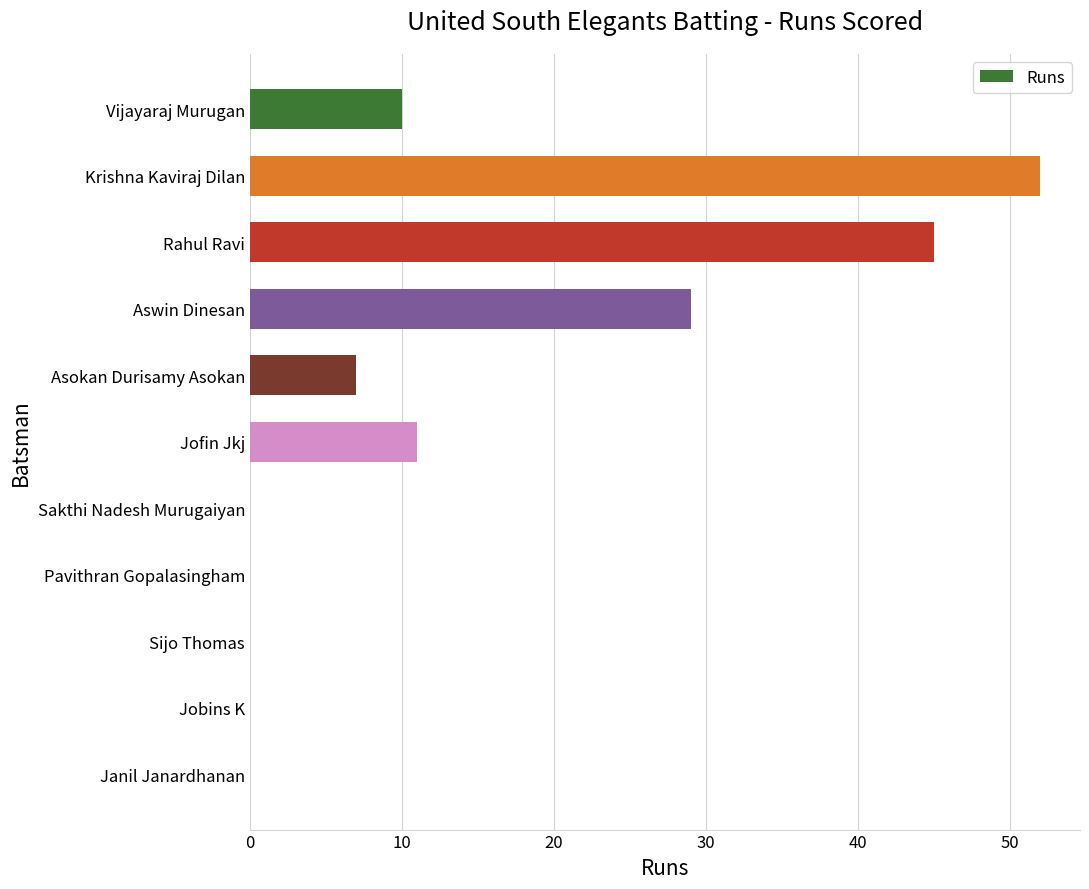

What is the maximum value shown in the chart?

52